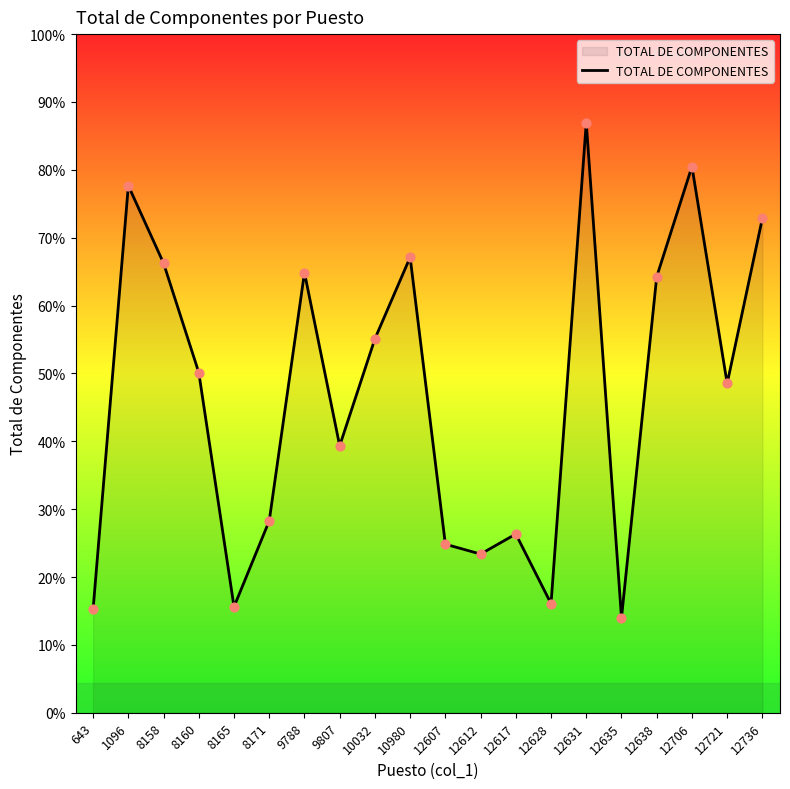

Between 8171 and 12628, which is larger?

8171